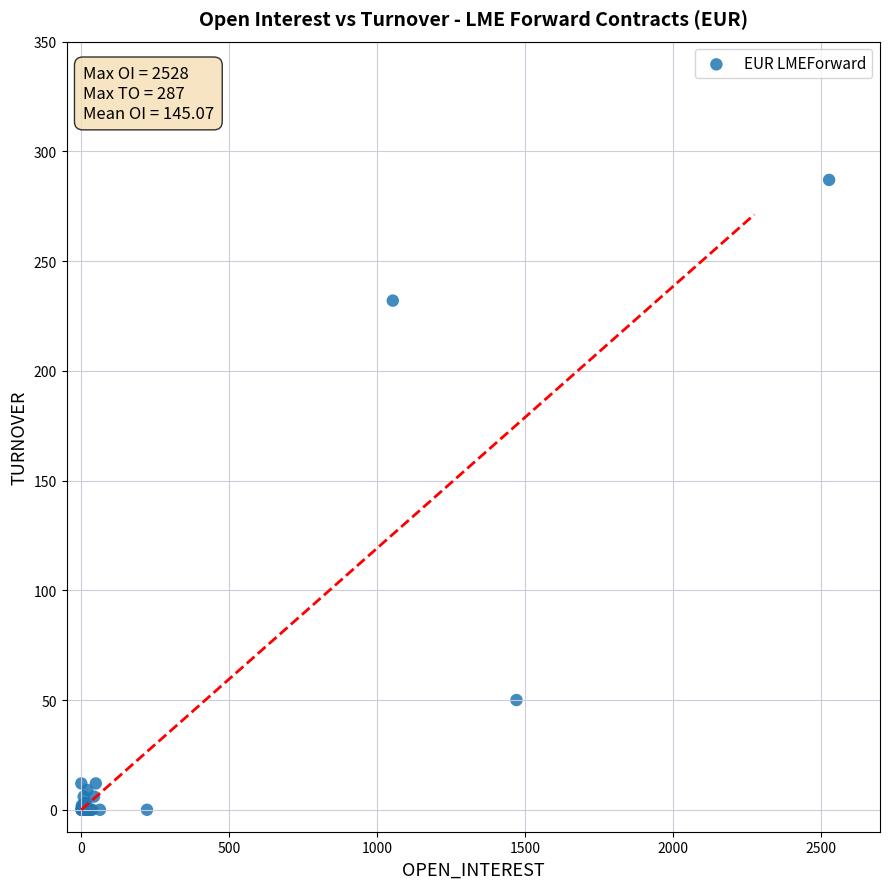

What Y value in the scatter plot is closest to 143?

232